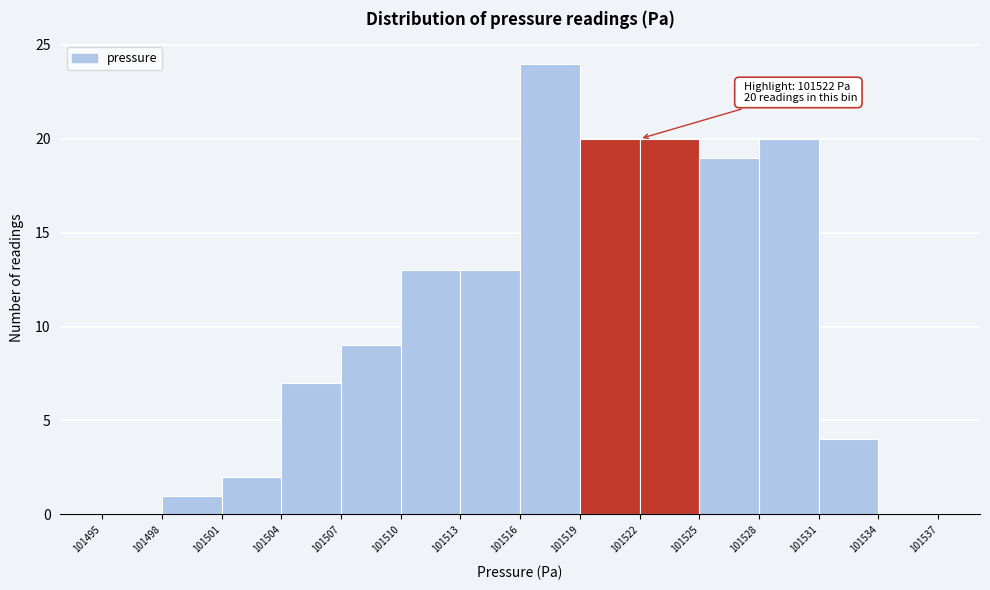

Over which range of the x-axis is the bar tallest?

101516 to 101519